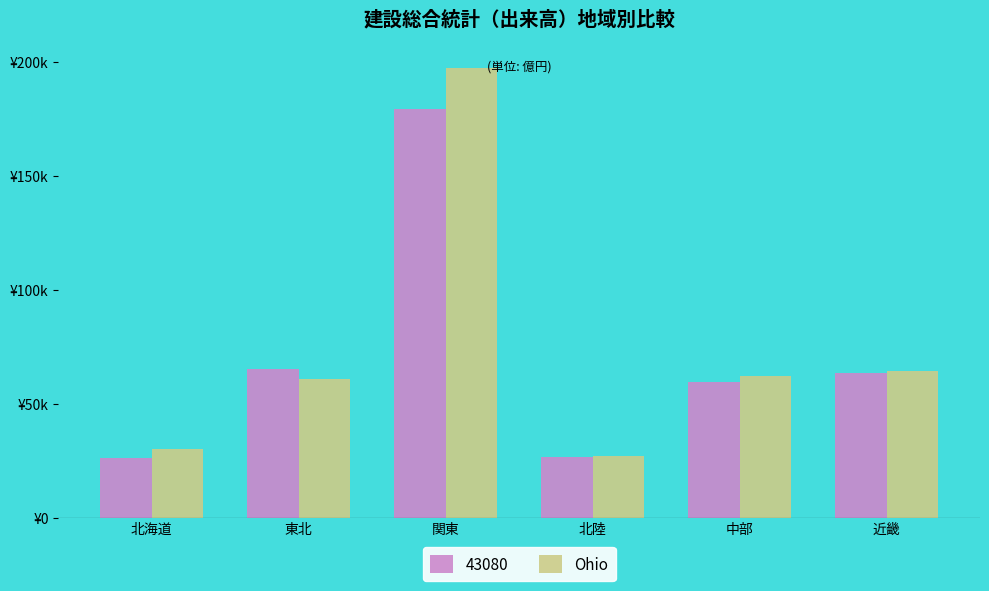

At which category does the chart reach its peak across all series?

関東